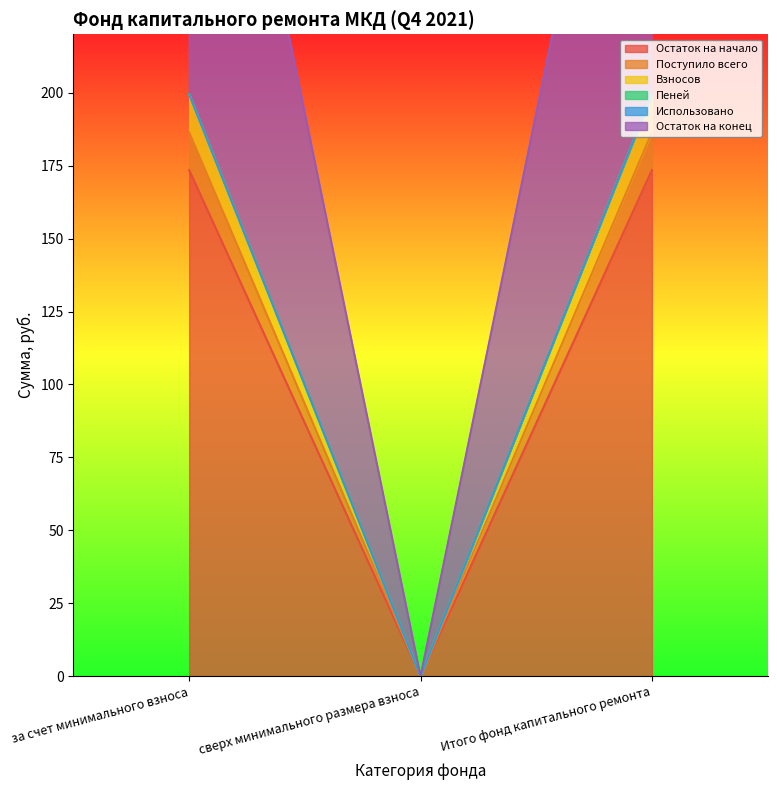

What is the difference between the maximum and minimum values in the Поступило всего series?

186.5